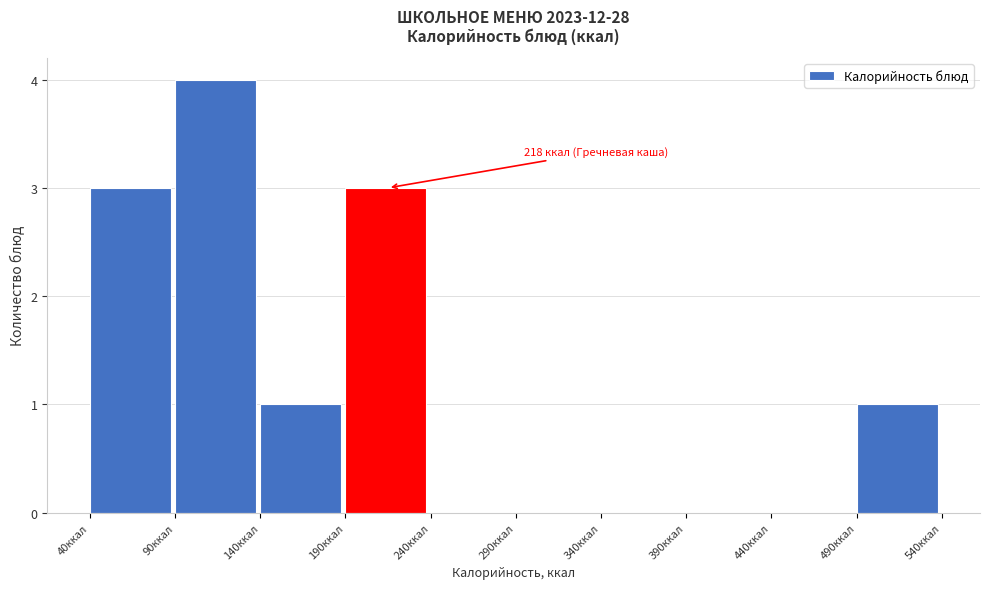

Which range on the x-axis has the tallest bar?

90 to 140